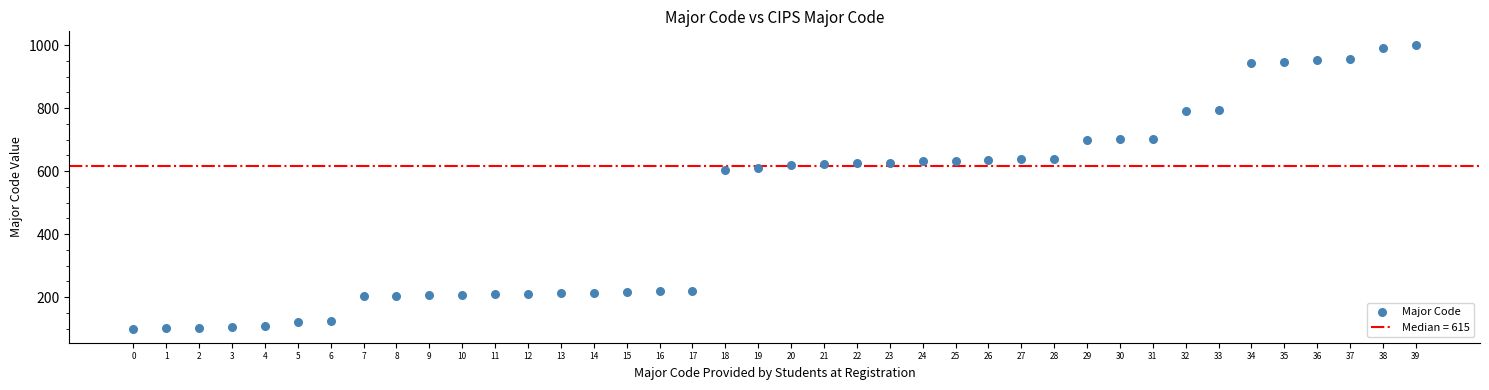

What is the range of Y values (max minus min)?

899